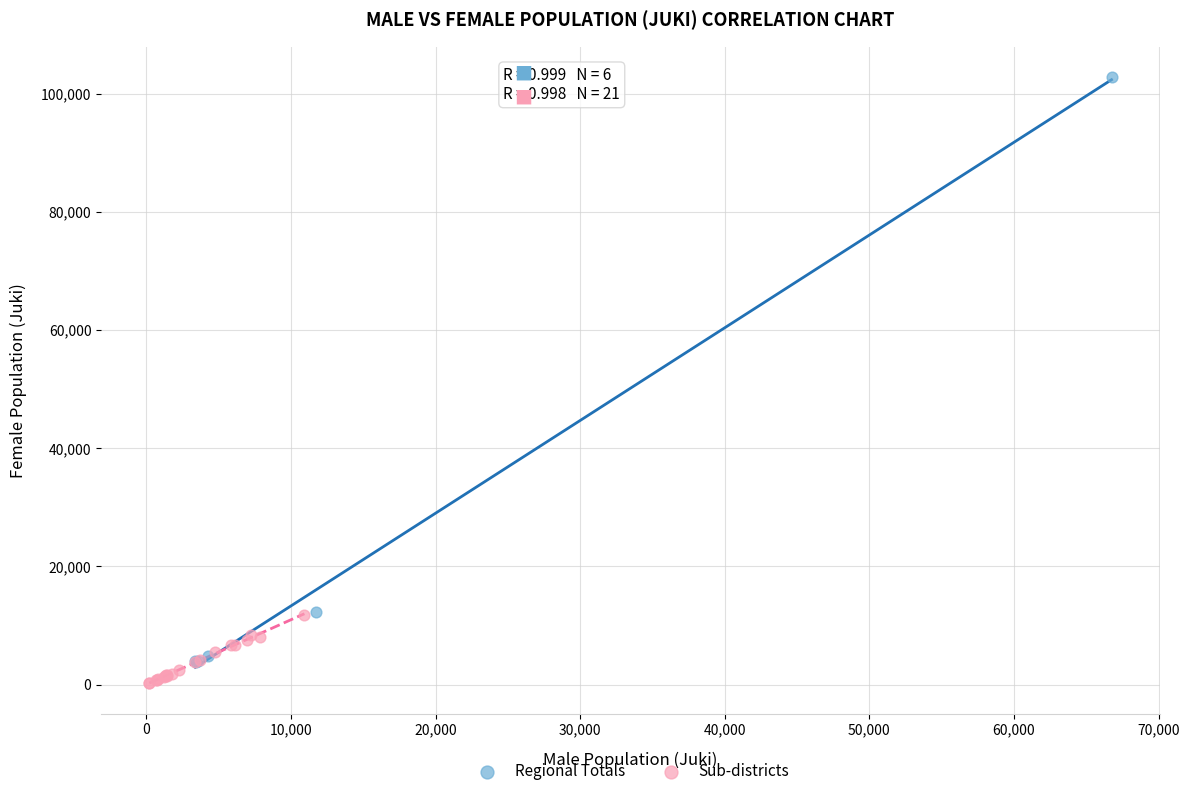

Which series contains the lowest Y value?

Sub-districts